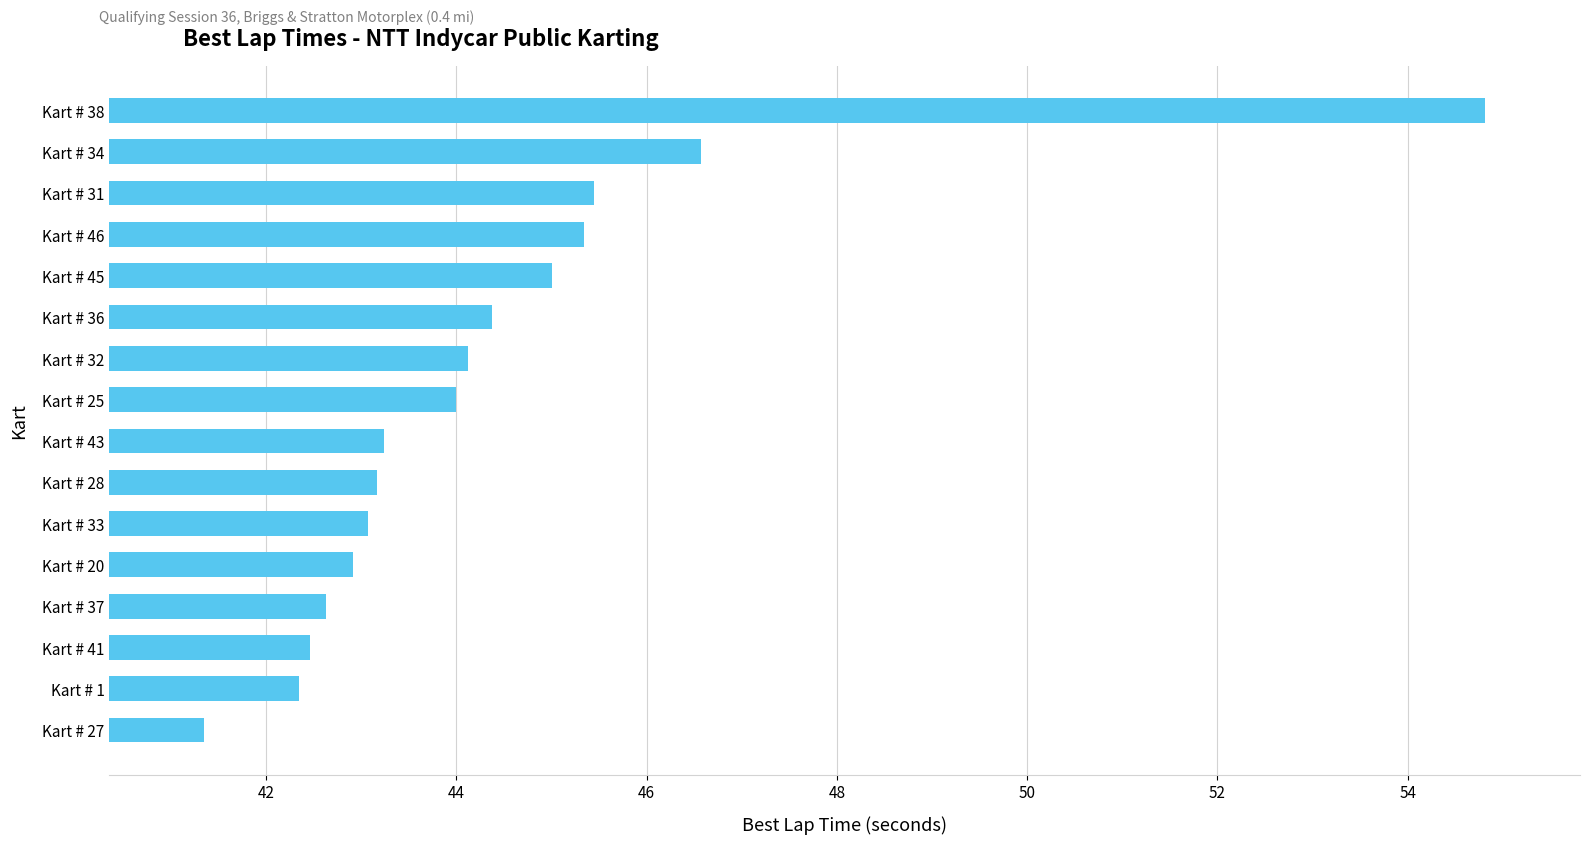

How many bars are there in total?

16